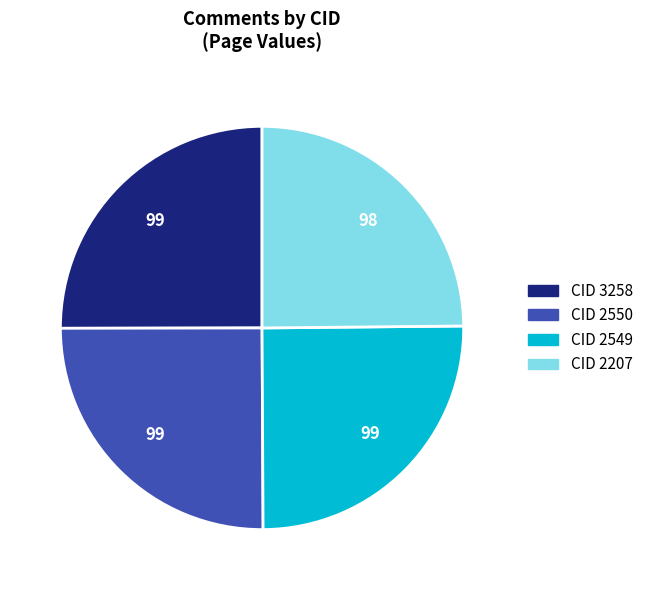

Does any single category account for the majority?

No